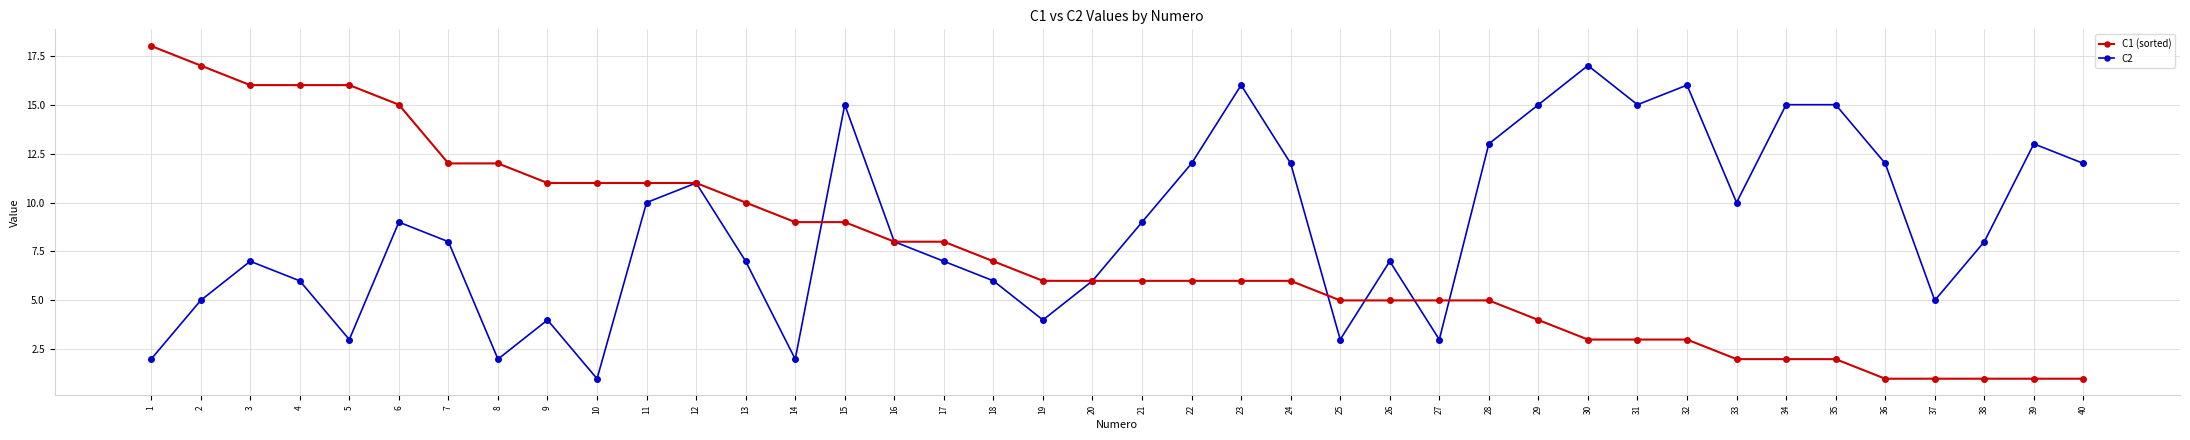

Which series has the largest total across all categories?

C2